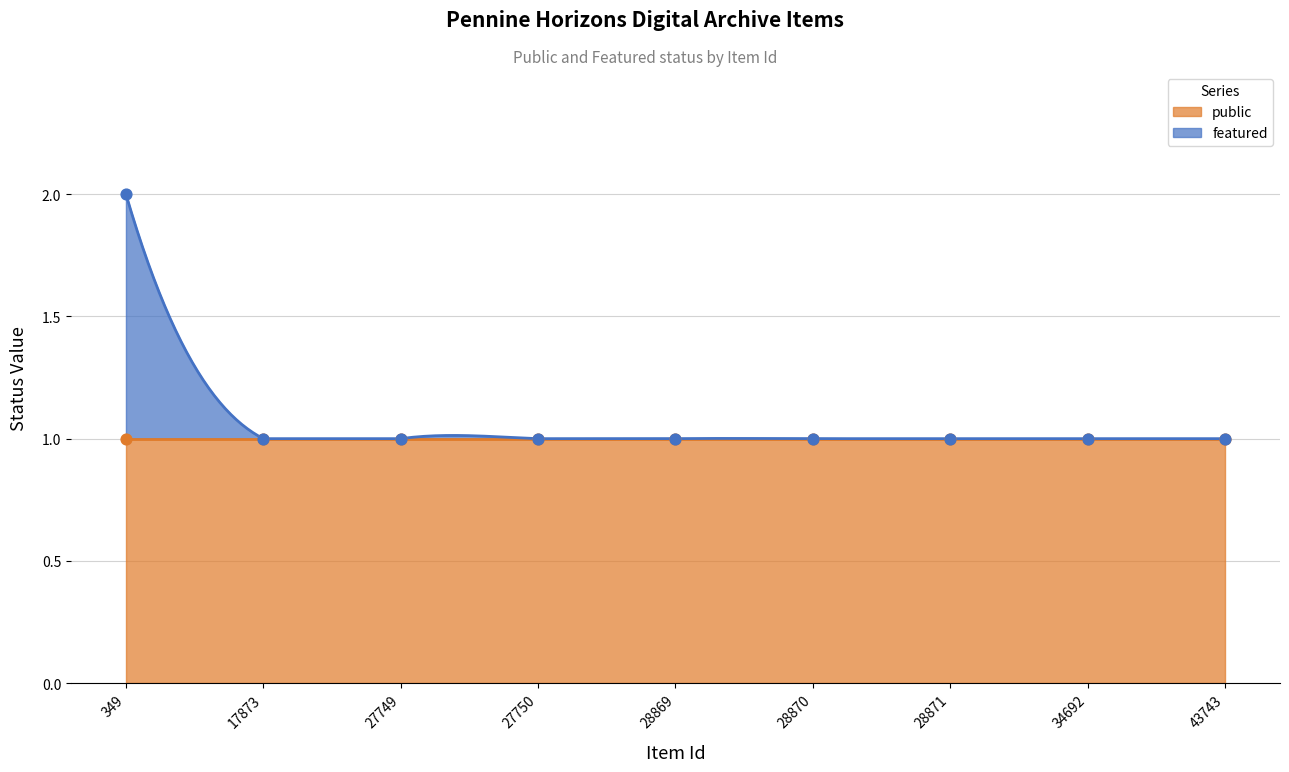

Which has a higher value, 34692 or 17873?

34692